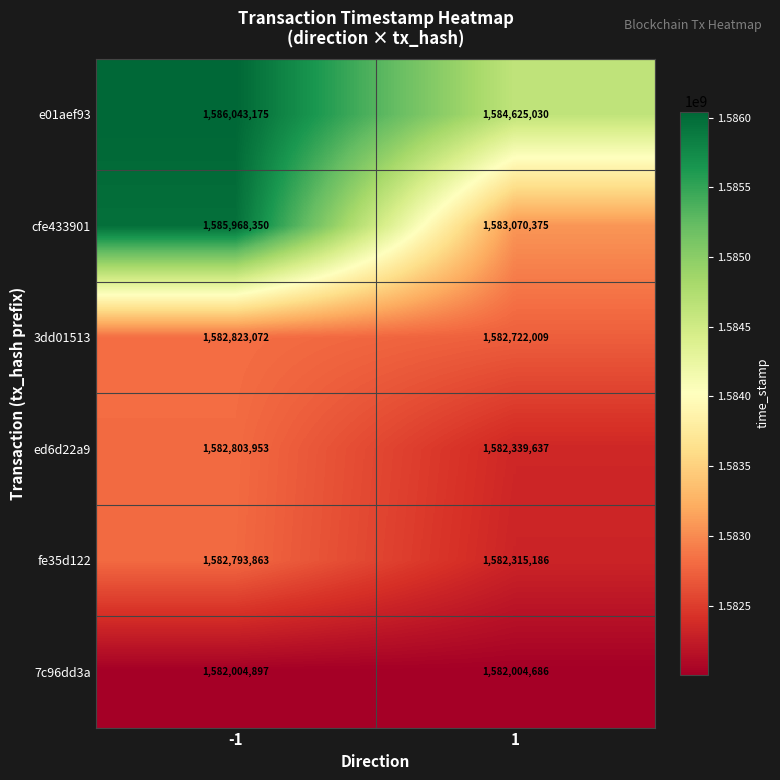

At how many categories does at least one series exceed 1585491383?

1